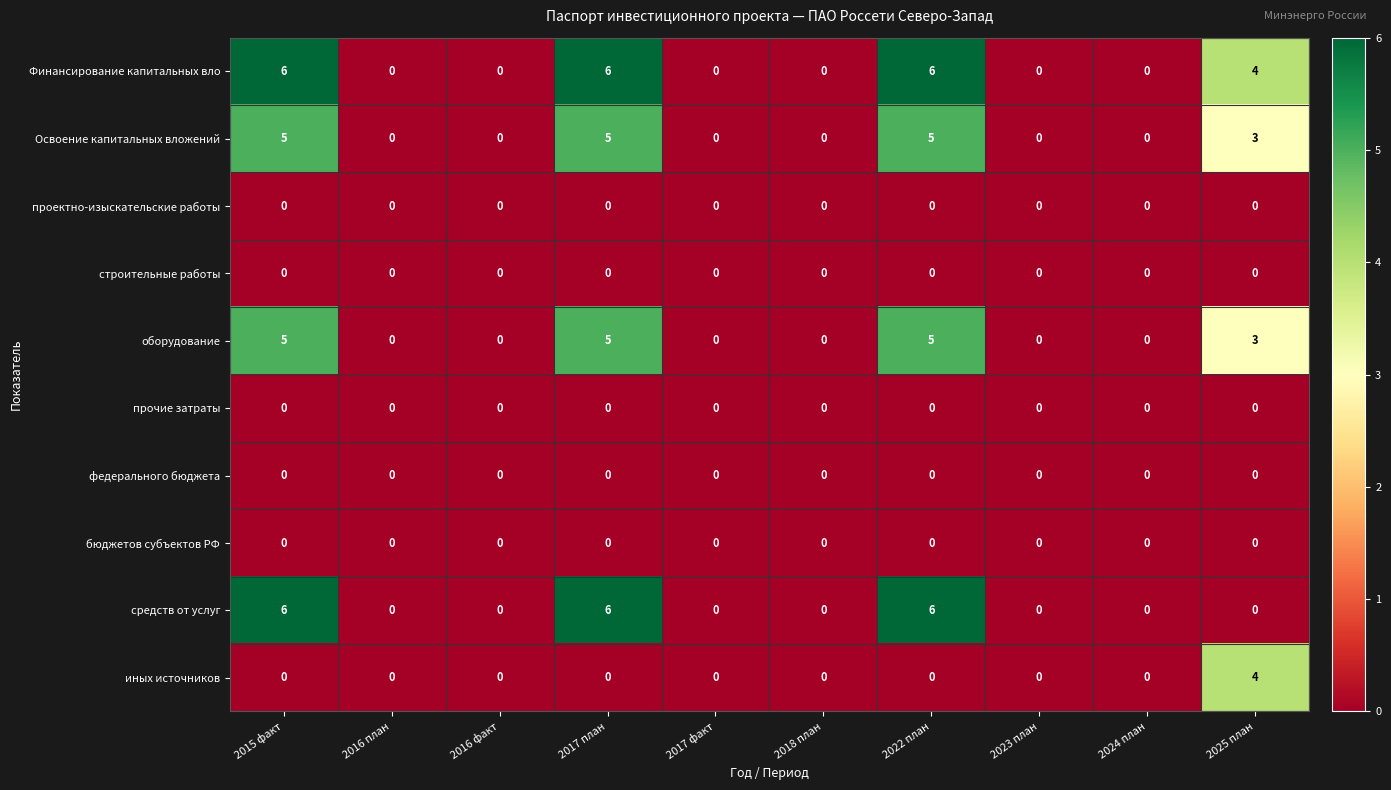

What is the sum of all иных источников values?

4